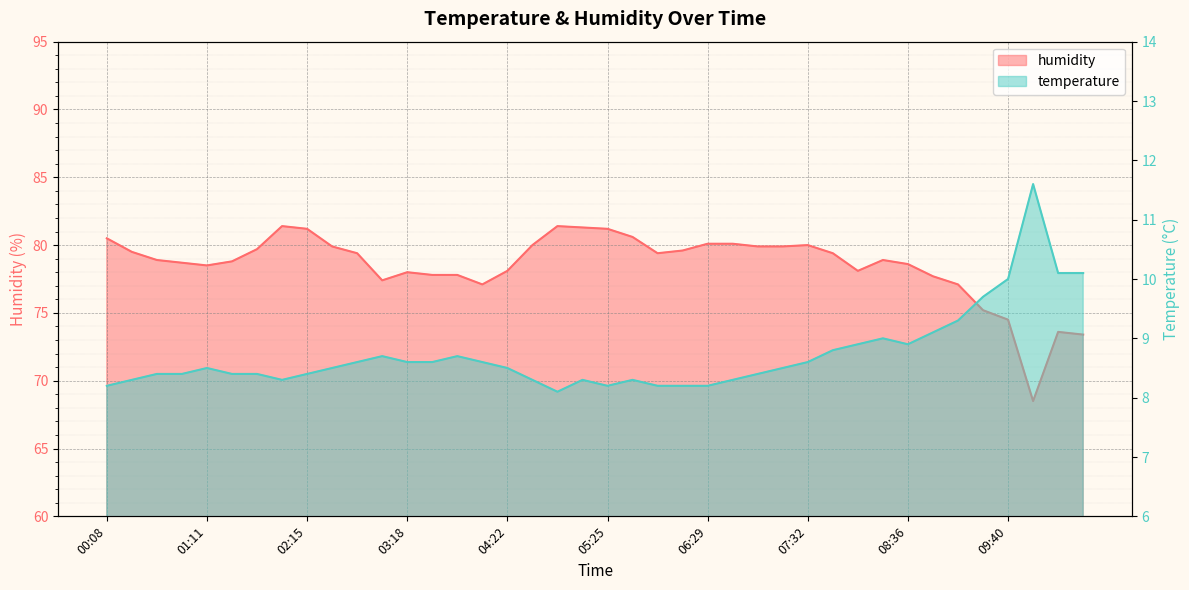

What is the difference between the maximum and second lowest values in the temperature series?

3.4